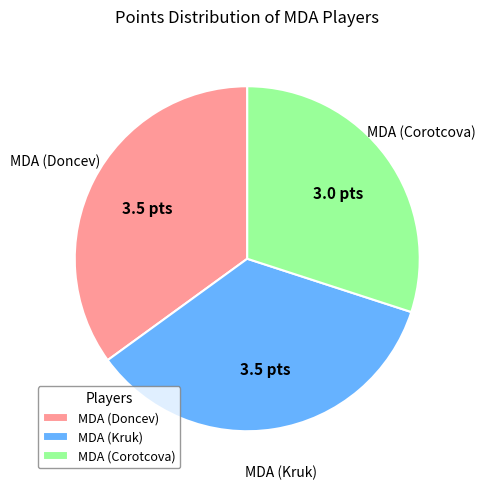

How many segments does this pie chart have?

3